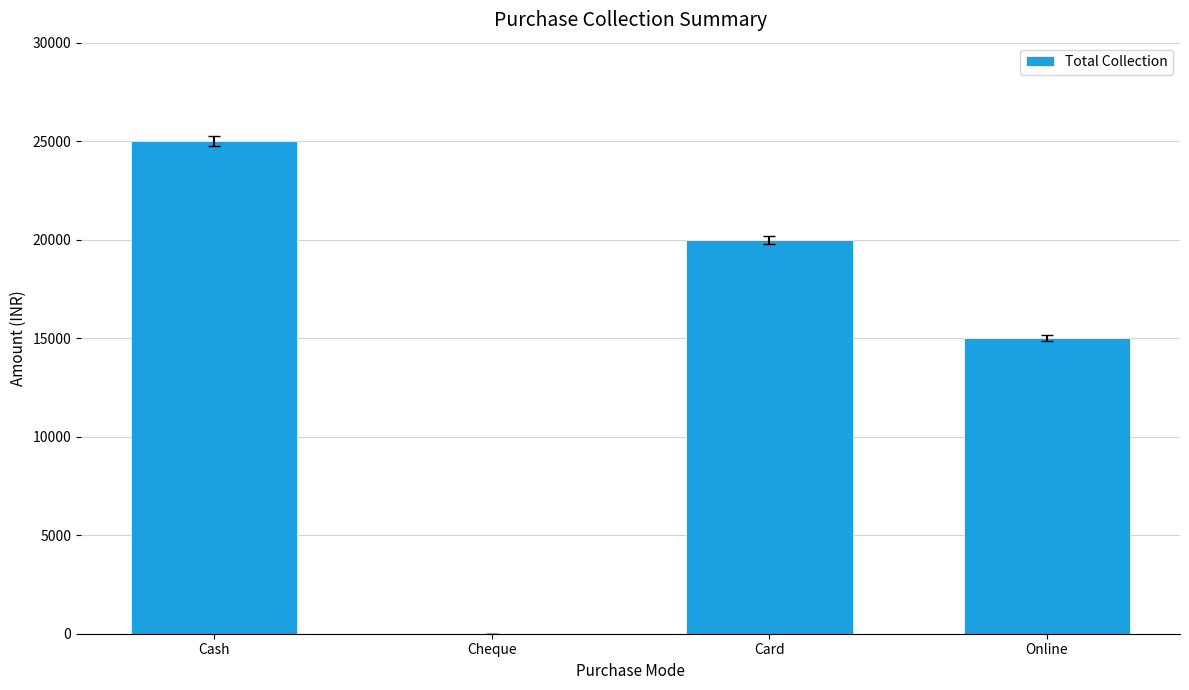

What is the change in value from Cash to Online?

-10000